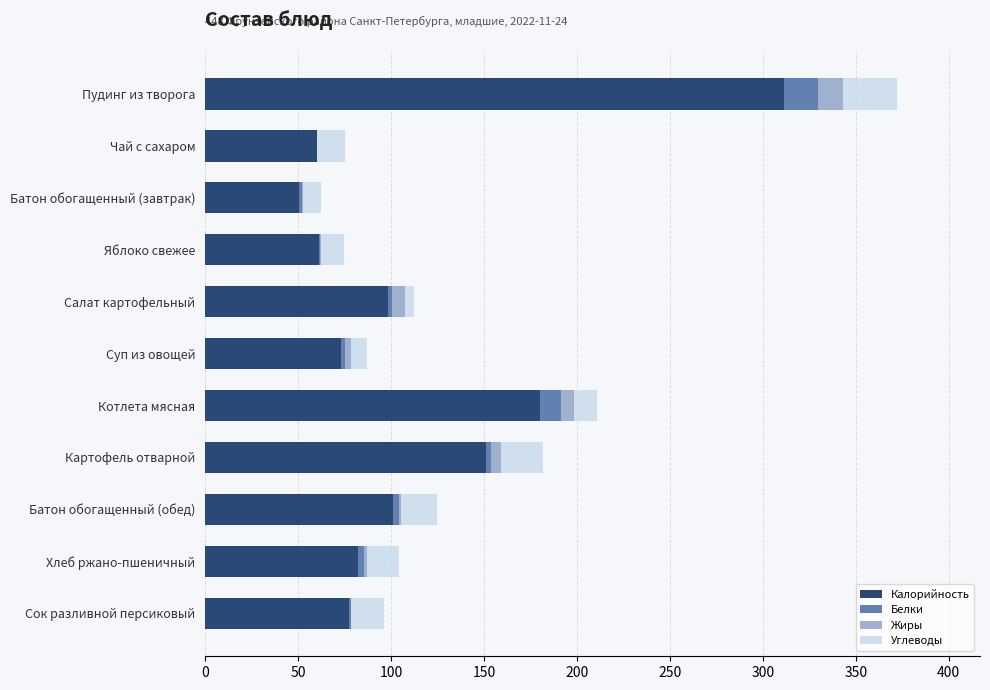

At which category is the sum across all series the highest?

Пудинг из творога